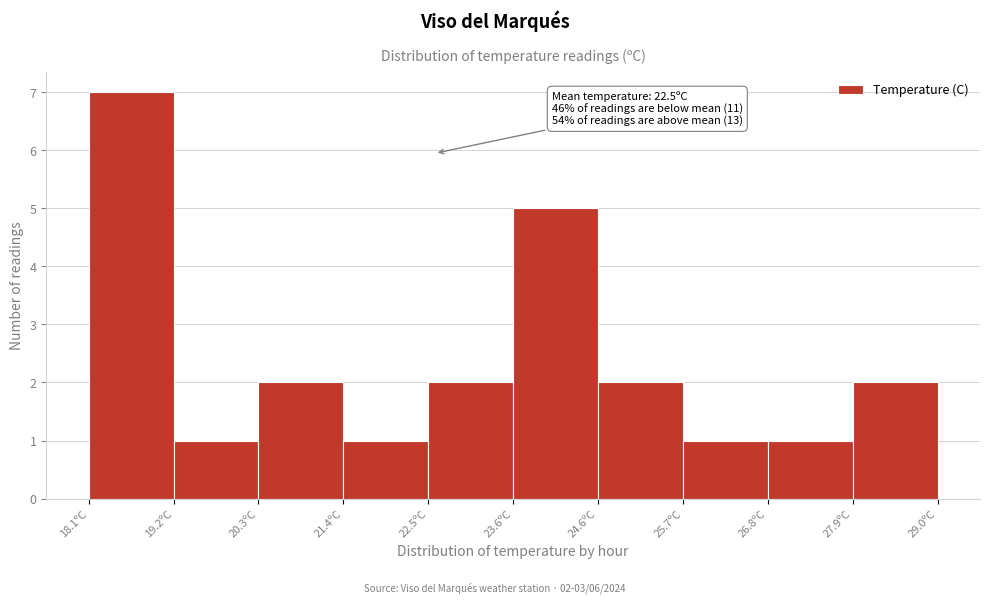

Over which range of the x-axis is the bar tallest?

18.2 to 19.2